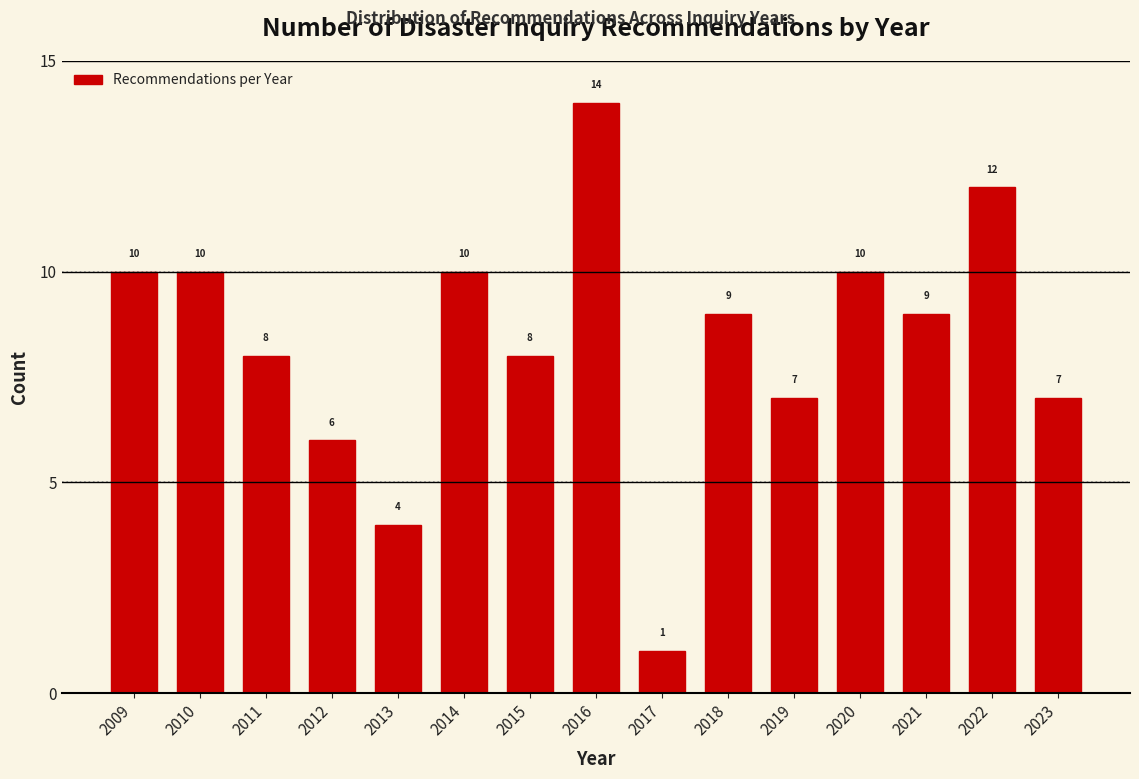

Reading left to right, list all the values displayed in this chart.

10	10	8	6	4	10	8	14	1	9	7	10	9	12	7